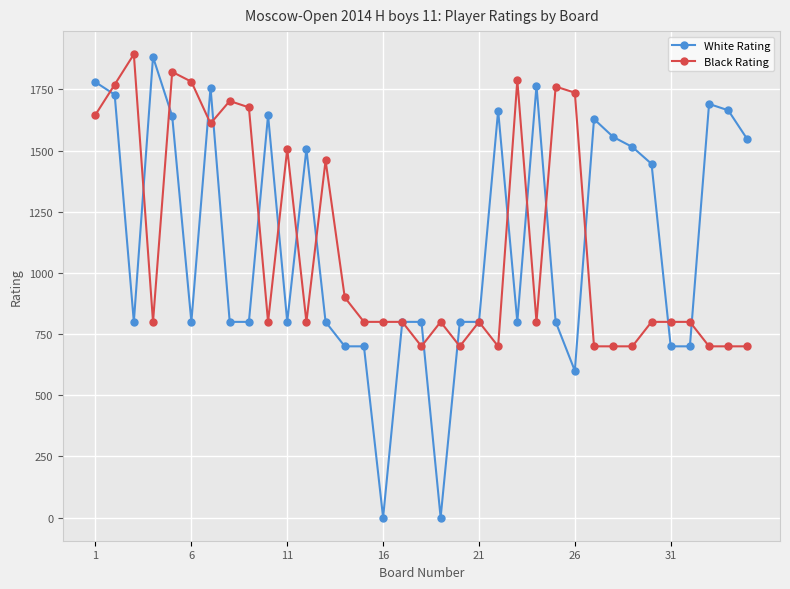

Which series has the widest spread of values?

White Rating